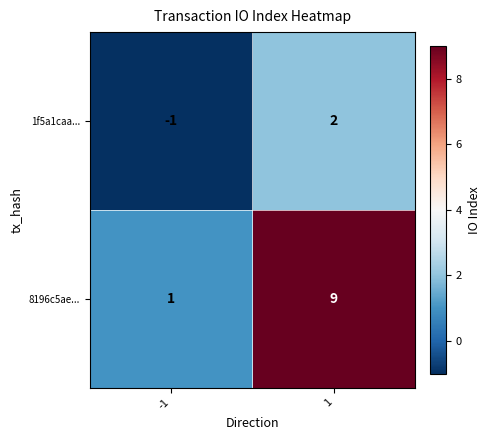

At which category is the sum across all series the highest?

1